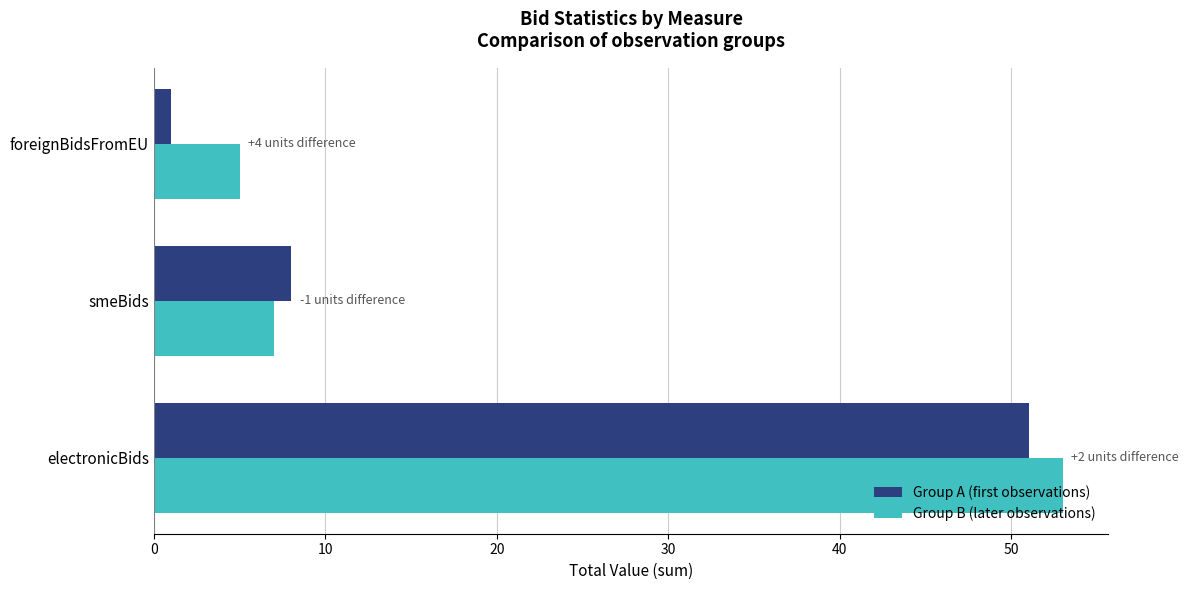

What is the average value of the Group B (later observations) series?

22